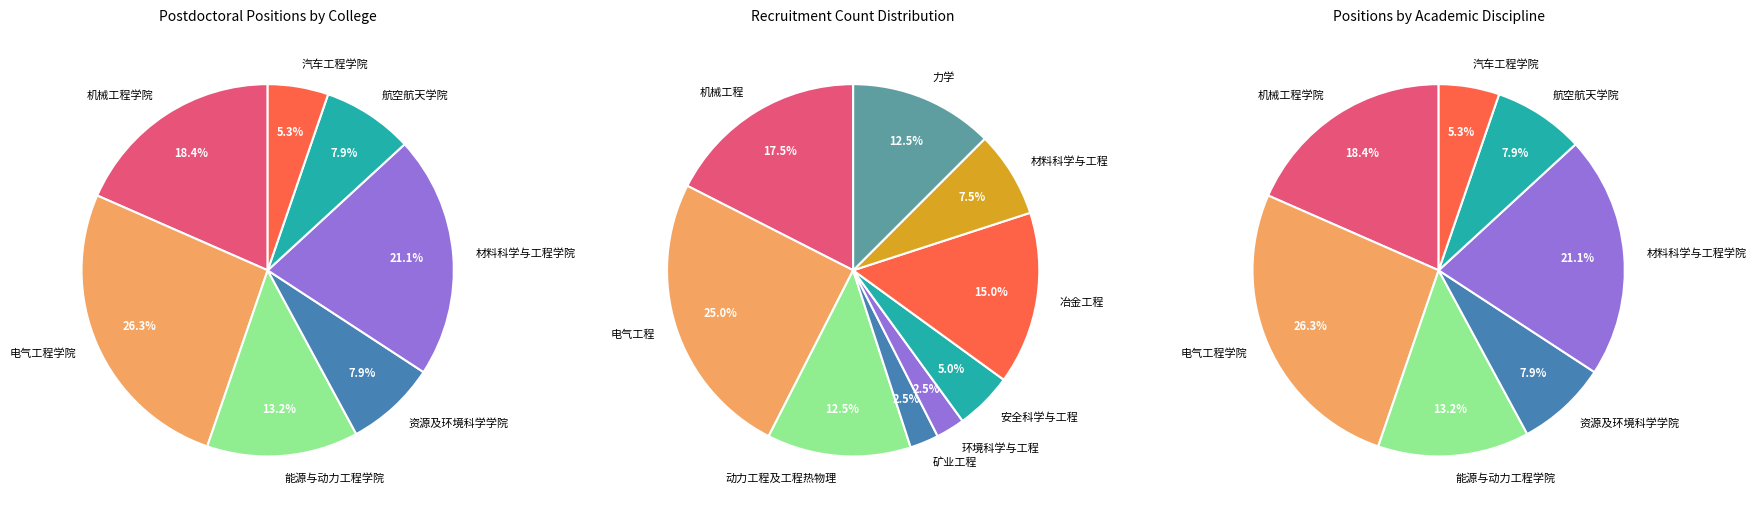

What percentage is the 机械工程学院 slice, to the nearest percent?

18%